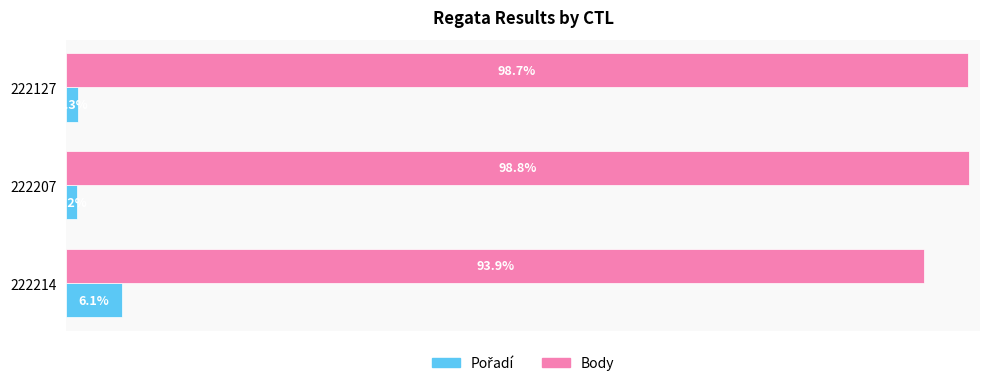

Which series has the largest total across all categories?

Body